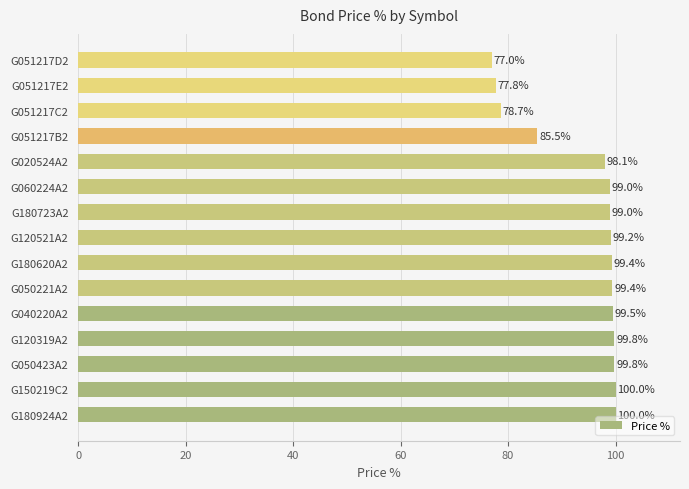

Which has a higher value, G051217B2 or G020524A2?

G020524A2